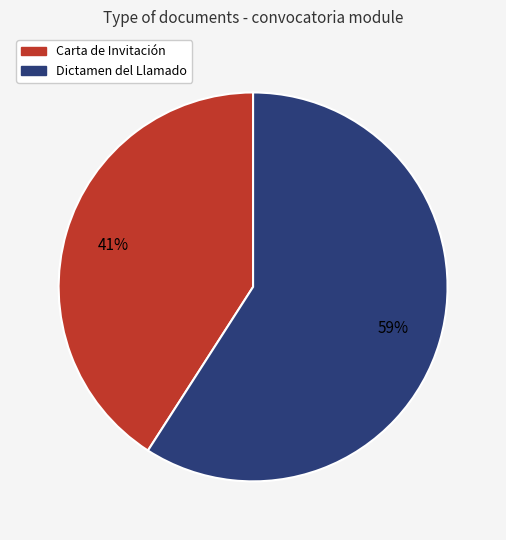

Which has a higher value, Dictamen del Llamado or Carta de Invitación?

Dictamen del Llamado